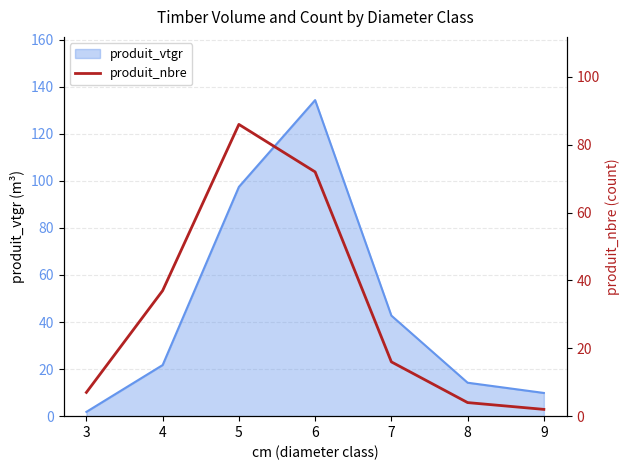

Is it true that produit_vtgr equals 196.1 at 6?

False